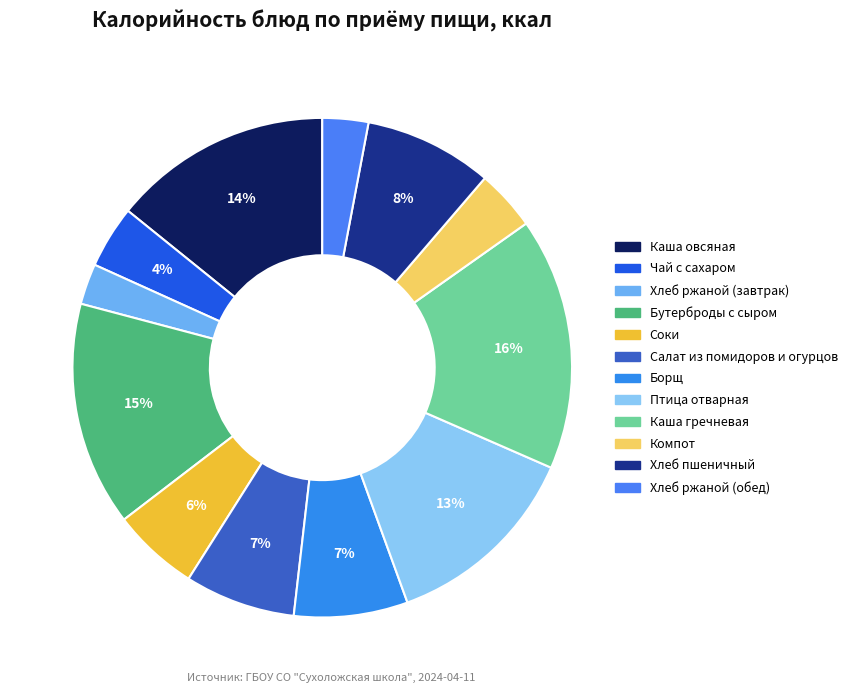

Approximately how many times larger is the value at Хлеб ржаной (завтрак) compared to Хлеб пшеничный?

0.3